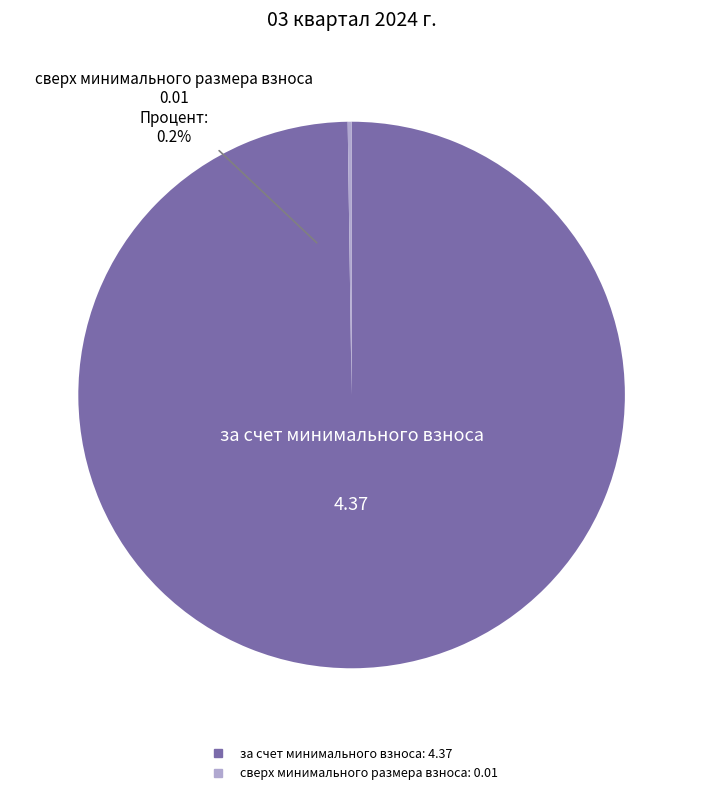

Count the number of slices in the pie.

2